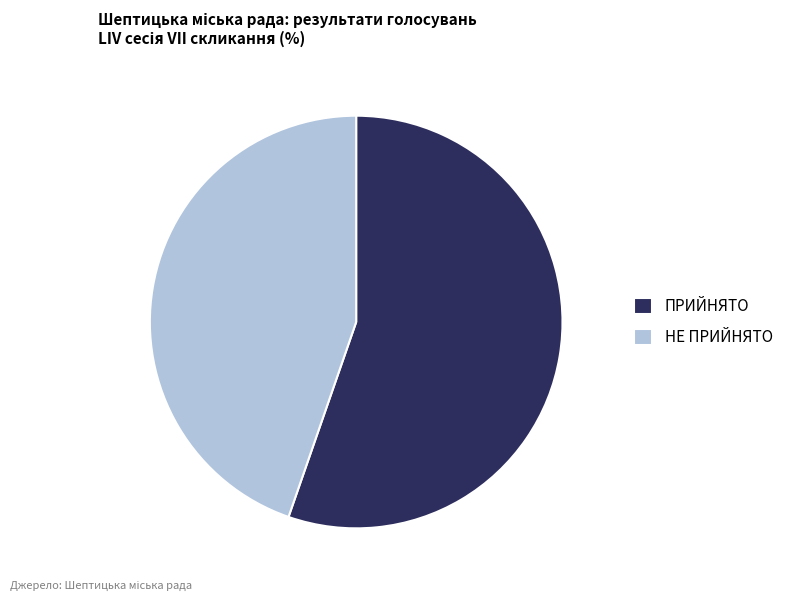

Rank the categories by value from lowest to highest.

НЕ ПРИЙНЯТО, ПРИЙНЯТО